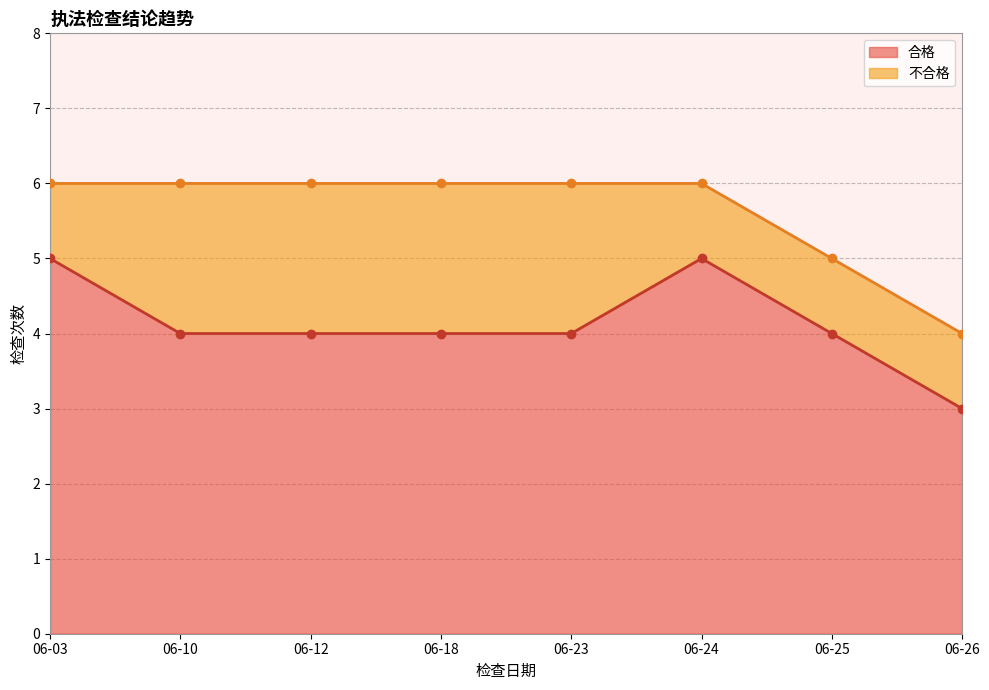

The chart shows a value of 5 at 06-03. True or false?

True